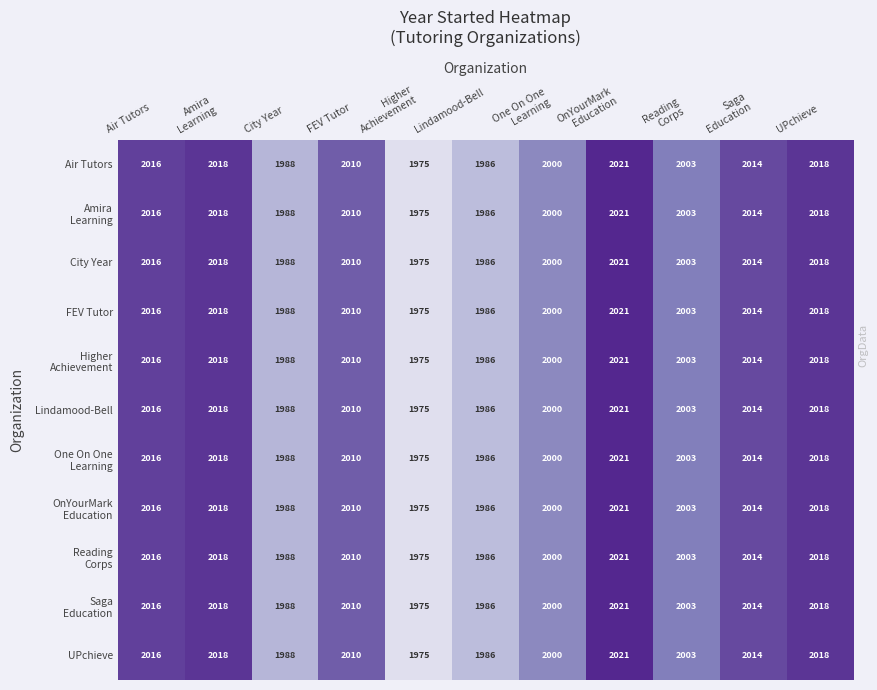

The value of Air Tutors at UPchieve is 2018. True or false?

True